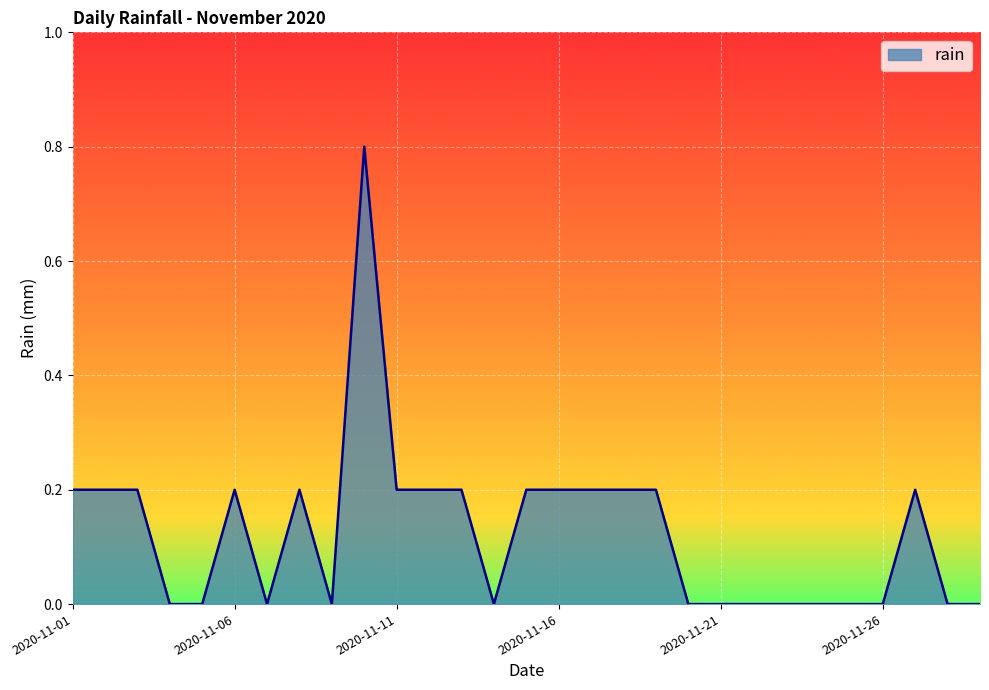

What is the difference between the maximum and minimum values?

0.8